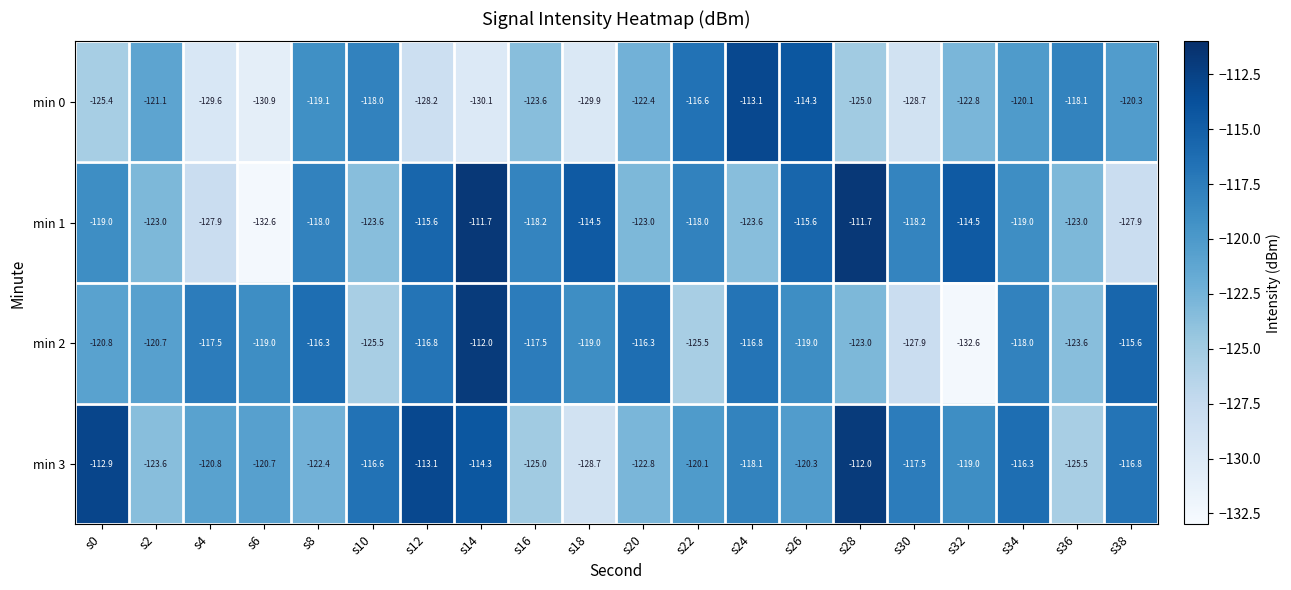

How many data points does each series have?

20